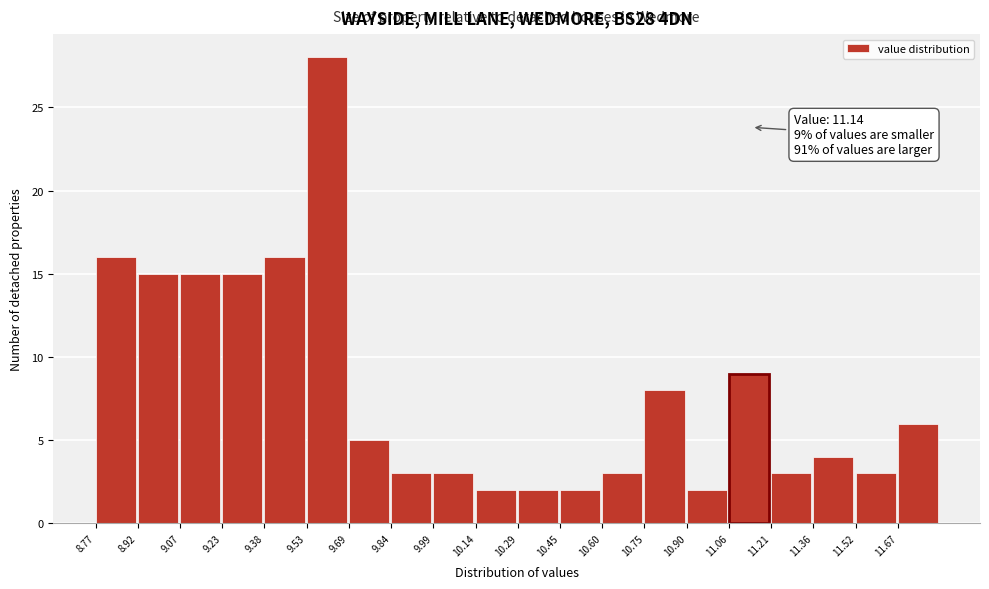

Which range on the x-axis has the tallest bar?

9.54 to 9.68